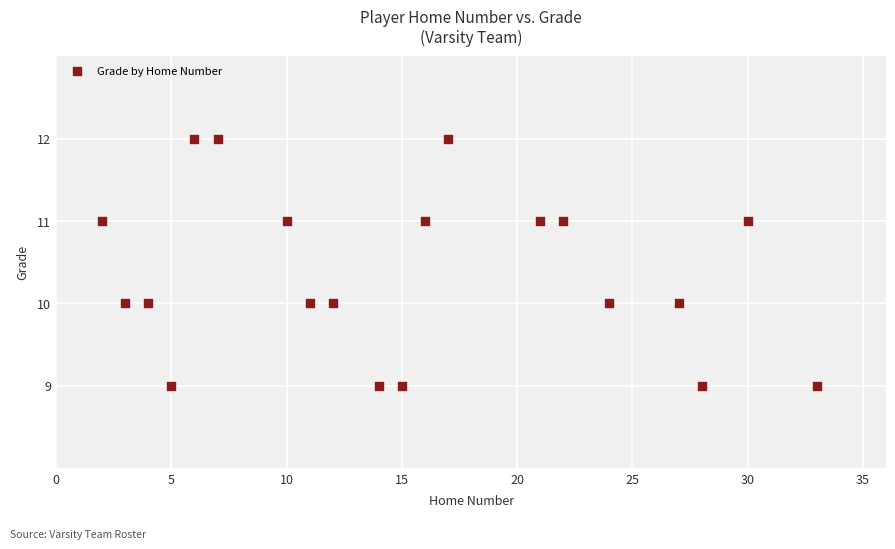

What is the range of X values (max minus min)?

31